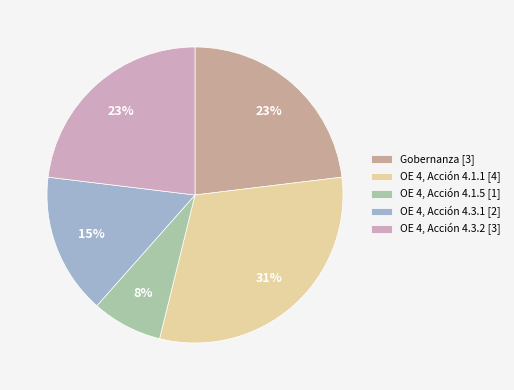

To the nearest percent, what percentage of the pie is Gobernanza [3]?

23%